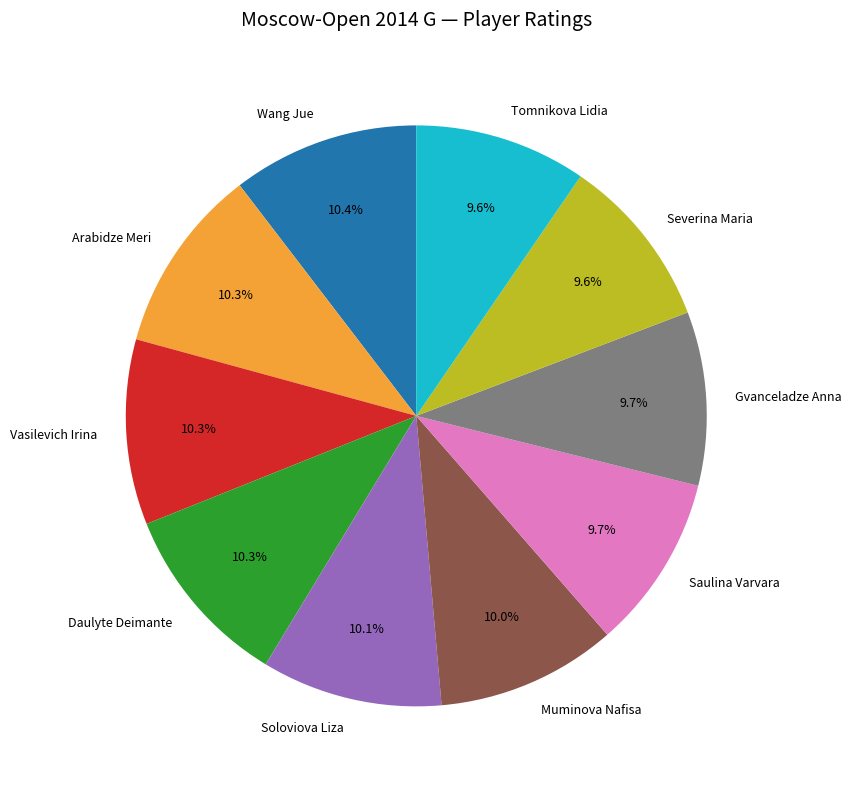

True or false: Daulyte Deimante accounts for 20% of the total.

False